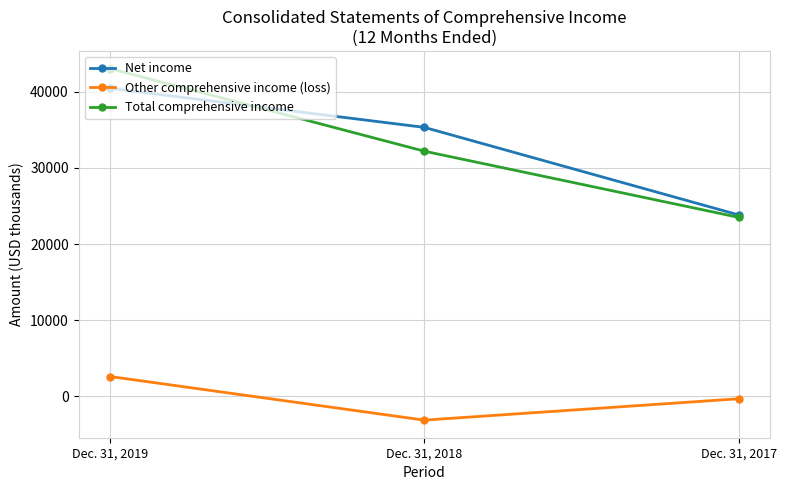

How many values in the Total comprehensive income series are below 32202?

1